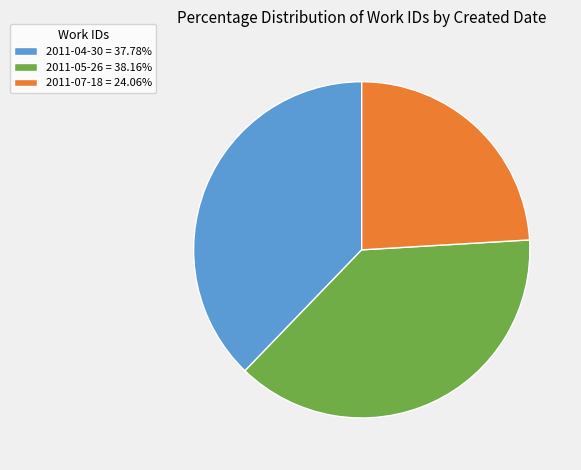

Combined, do 2011-04-30 = 37.78% and 2011-05-26 = 38.16% account for over 50%?

Yes